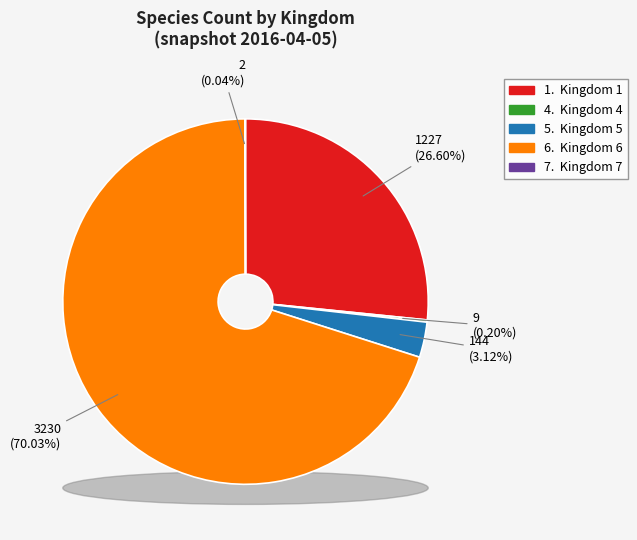

What is the change in value from 1 to 5?

-1083